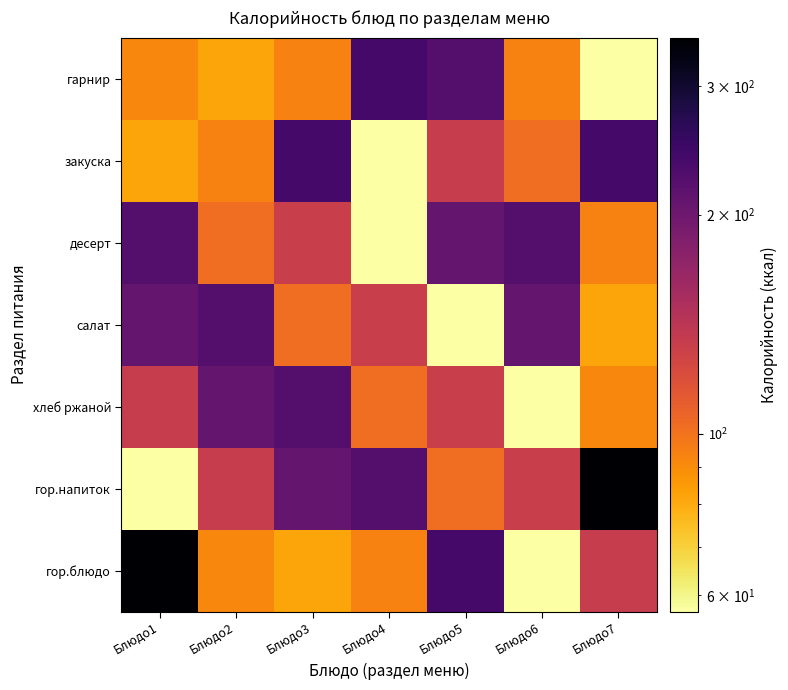

Reading left to right, transcribe all the data shown in this chart.

гор.блюдо: Блюдо1=350	Блюдо2=92	Блюдо3=82	Блюдо4=94	Блюдо5=240	Блюдо6=57	Блюдо7=134
гор.напиток: Блюдо1=57	Блюдо2=134	Блюдо3=209	Блюдо4=225	Блюдо5=102	Блюдо6=132	Блюдо7=350
хлеб ржаной: Блюдо1=134	Блюдо2=209	Блюдо3=225	Блюдо4=102	Блюдо5=132	Блюдо6=57	Блюдо7=92
салат: Блюдо1=209	Блюдо2=225	Блюдо3=102	Блюдо4=132	Блюдо5=57	Блюдо6=209	Блюдо7=82
десерт: Блюдо1=225	Блюдо2=102	Блюдо3=132	Блюдо4=57	Блюдо5=209	Блюдо6=225	Блюдо7=94
закуска: Блюдо1=82	Блюдо2=94	Блюдо3=240	Блюдо4=57	Блюдо5=134	Блюдо6=102	Блюдо7=240
гарнир: Блюдо1=92	Блюдо2=82	Блюдо3=94	Блюдо4=240	Блюдо5=225	Блюдо6=94	Блюдо7=57